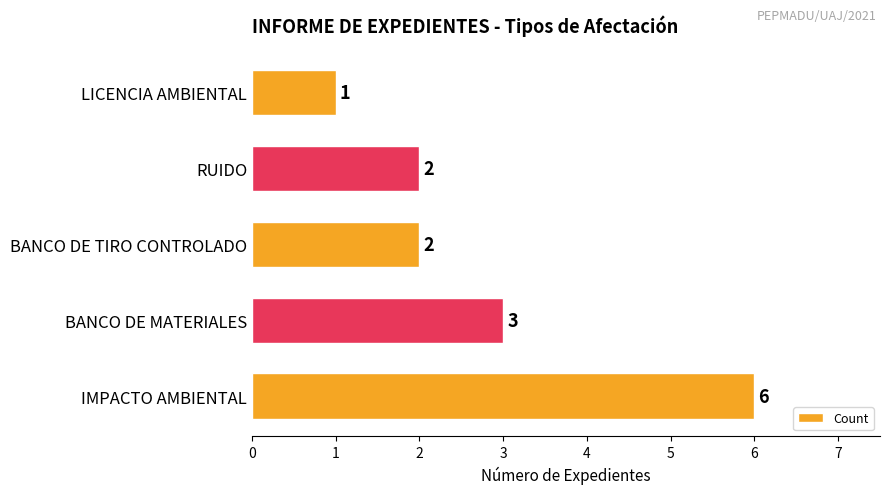

What is the approximate value at IMPACTO AMBIENTAL?

6